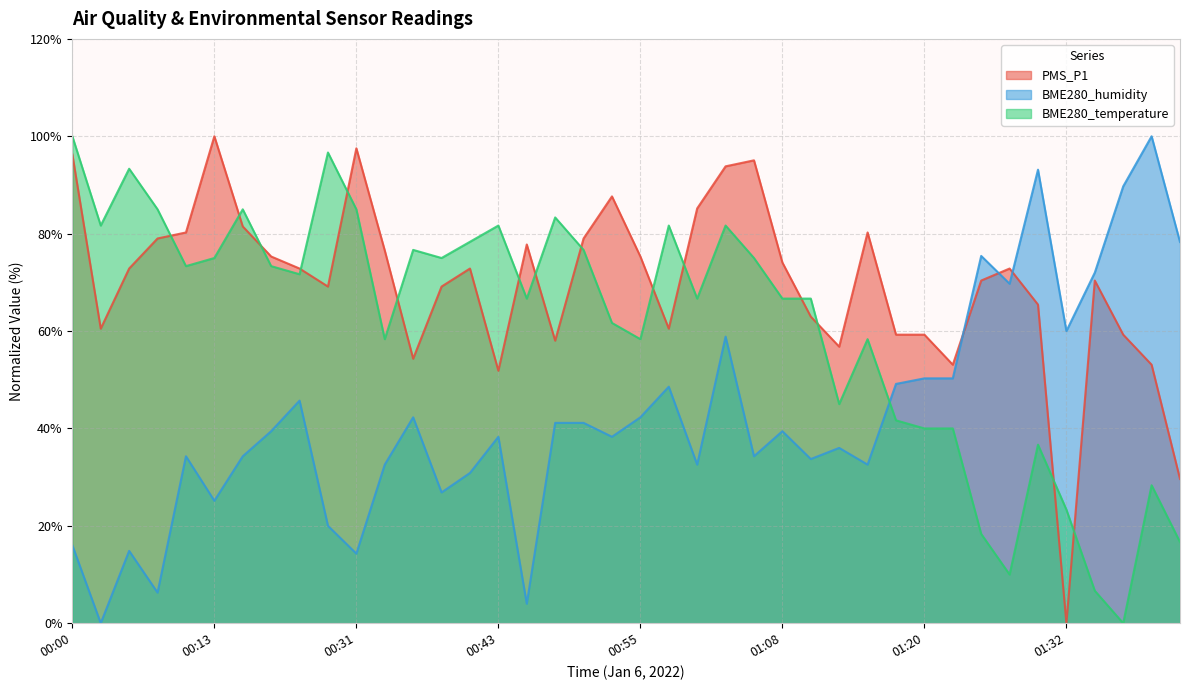

What are all the series names shown in the legend?

PMS_P1, BME280_humidity, BME280_temperature